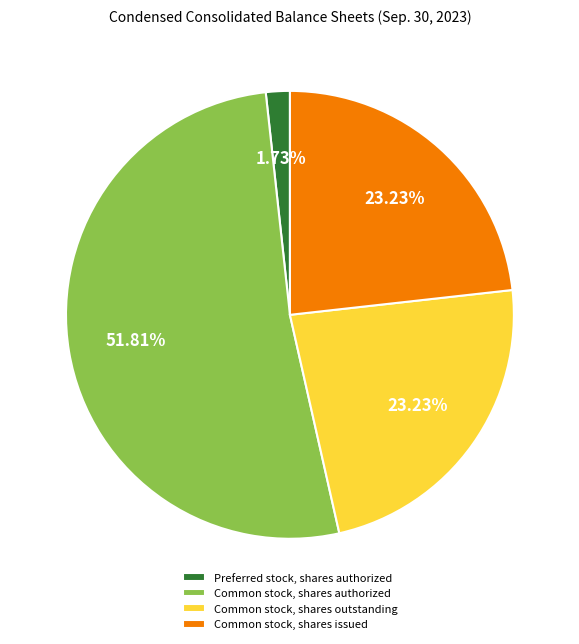

True or false: Preferred stock, shares authorized accounts for 14% of the total.

False